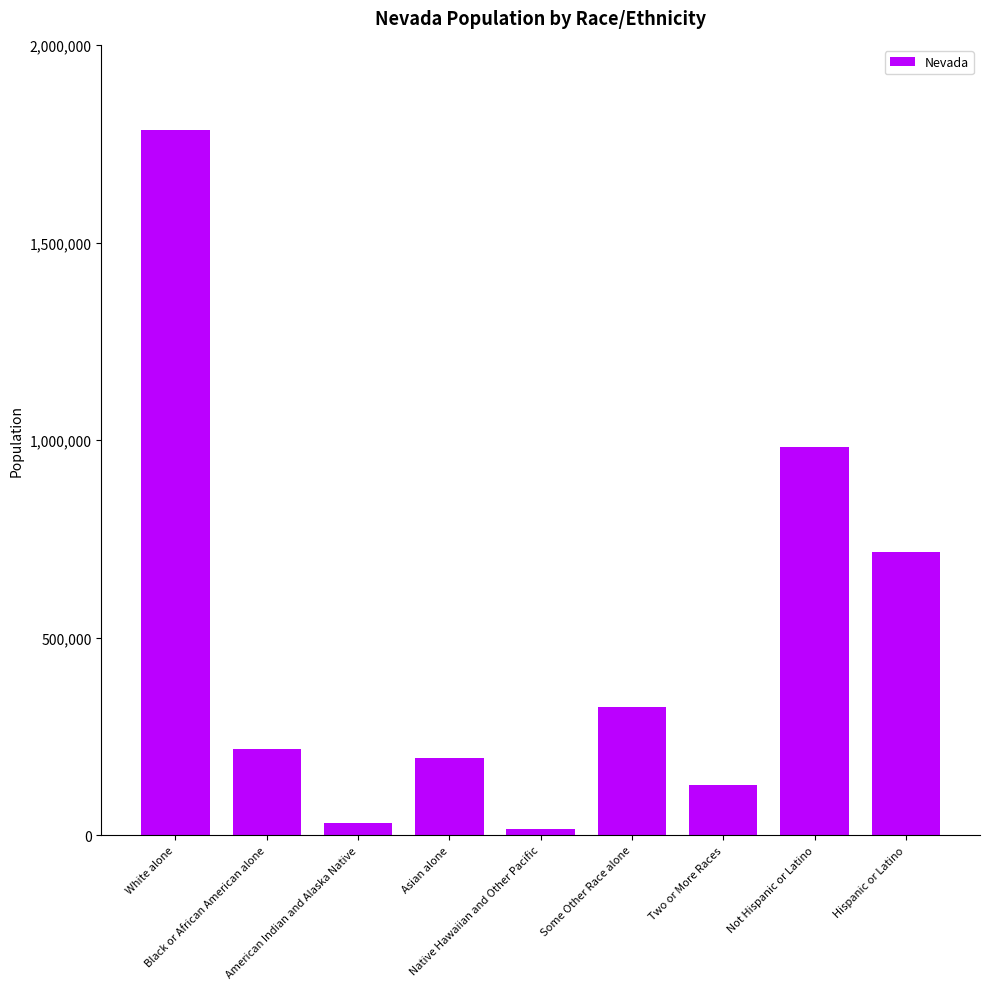

Is it true that the value at Some Other Race alone is 324793?

True